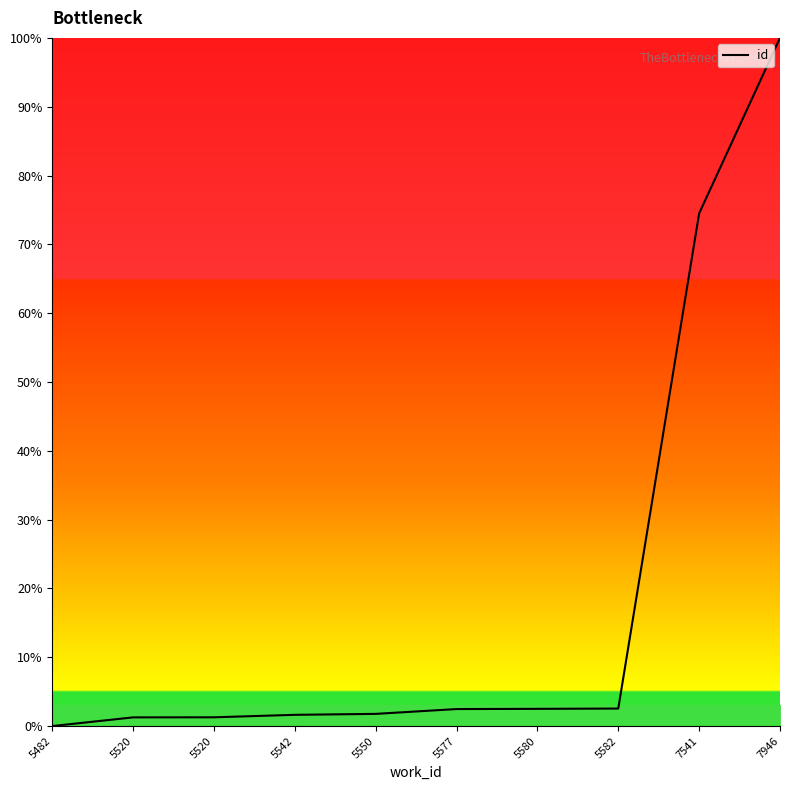

List the labels in order of value, largest first.

7946, 7541, 5582, 5580, 5577, 5550, 5542, 5520, 5520, 5482